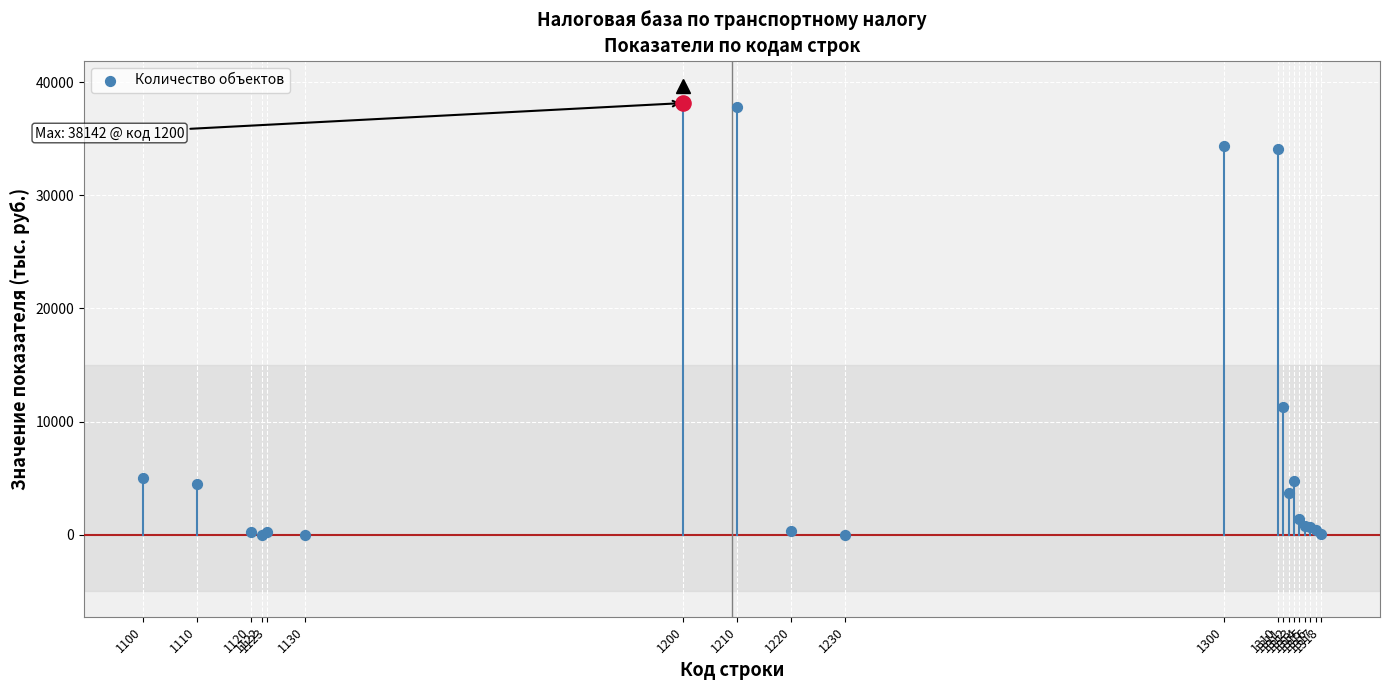

What is the ratio of the value at 1315 to the value at 1317?

1.7